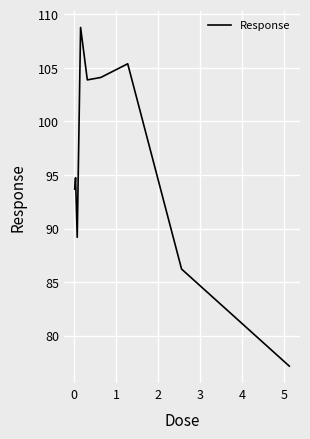

What is the difference between the maximum and minimum values?

31.6